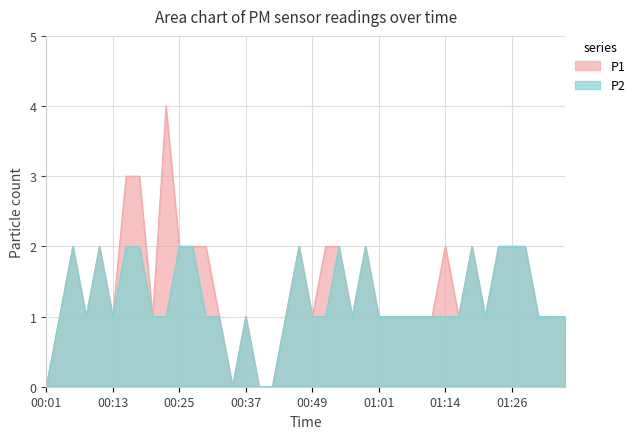

At how many categories does at least one series exceed 2?

3